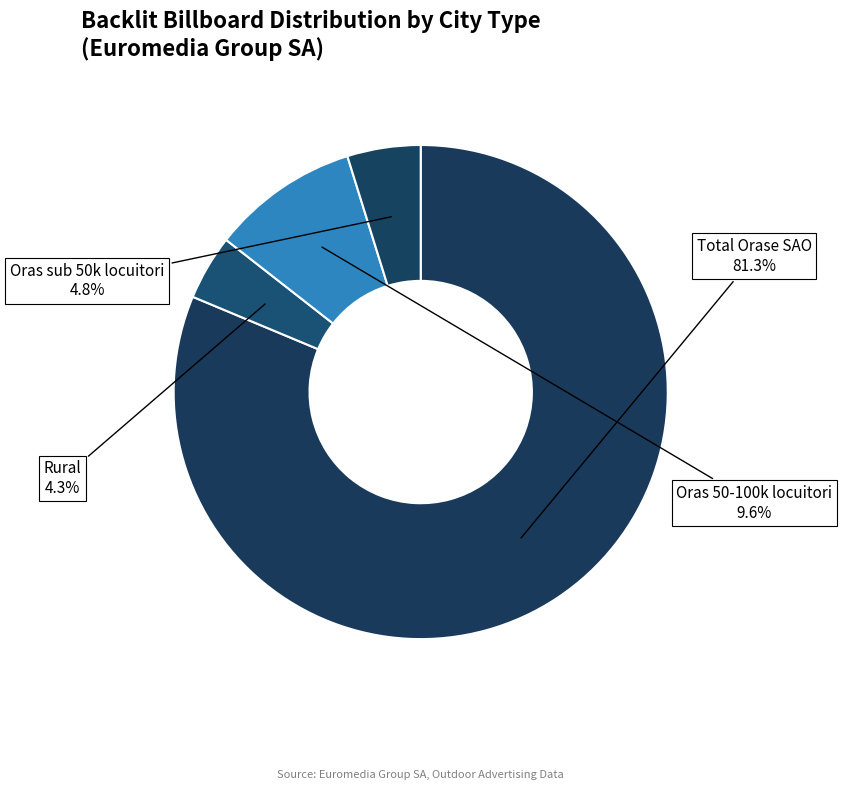

Count the number of slices in the pie.

4